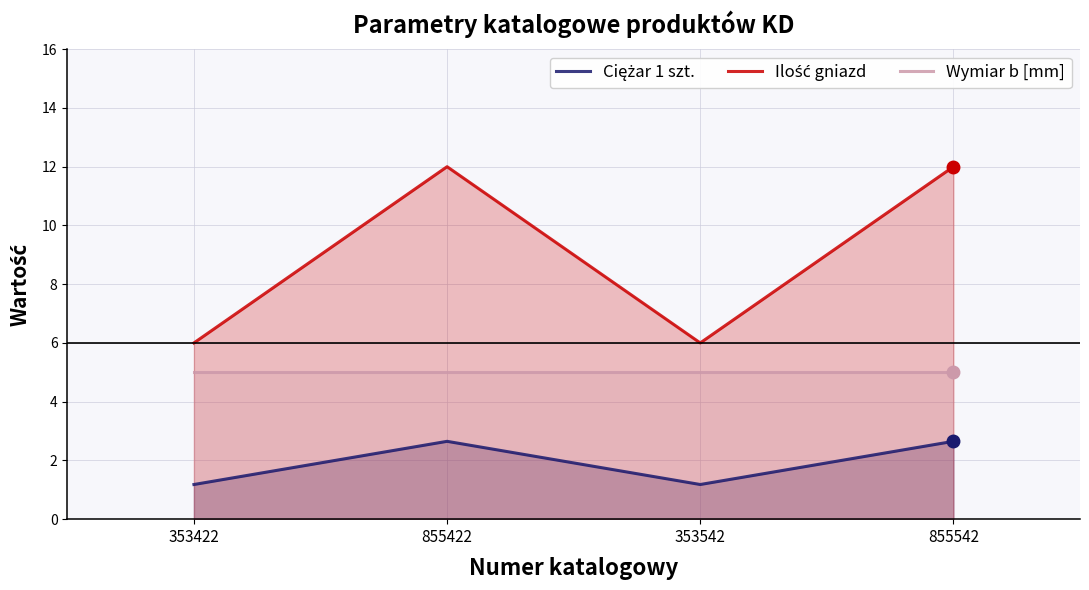

Reading left to right, list all the values displayed in this chart.

Ciężar 1 szt.: 1.2	2.6	1.2	2.6
Ilość gniazd: 6.0	12.0	6.0	12.0
Wymiar b [mm]: 5.0	5.0	5.0	5.0